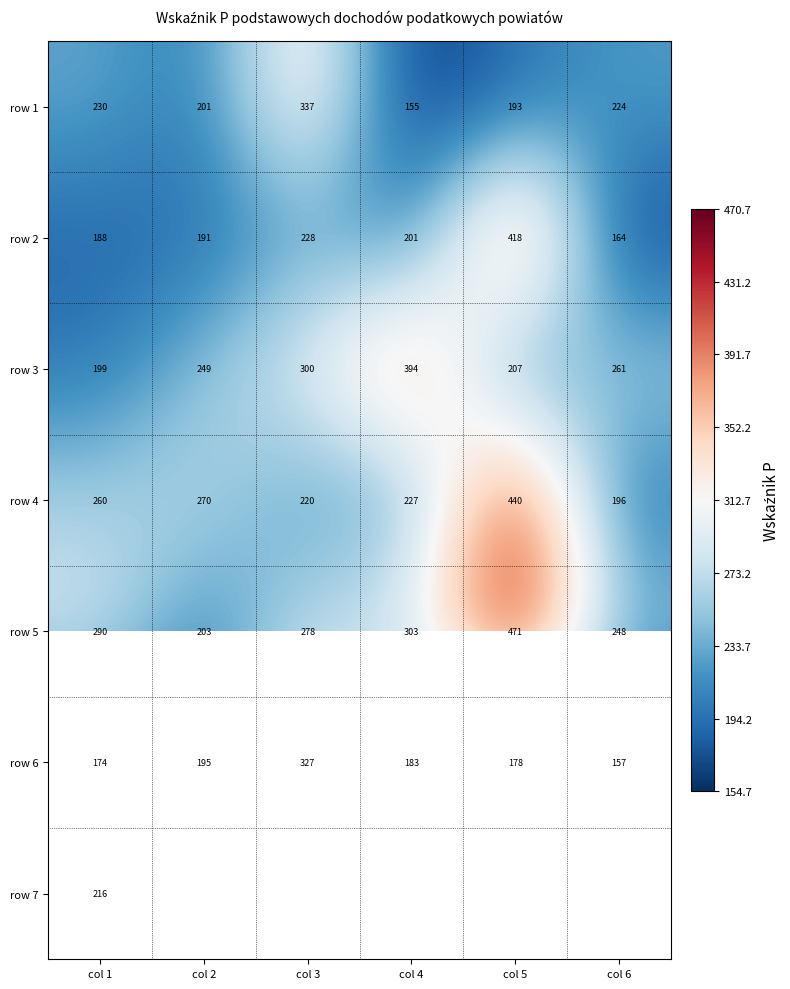

Which category has the highest value across all series?

col 5